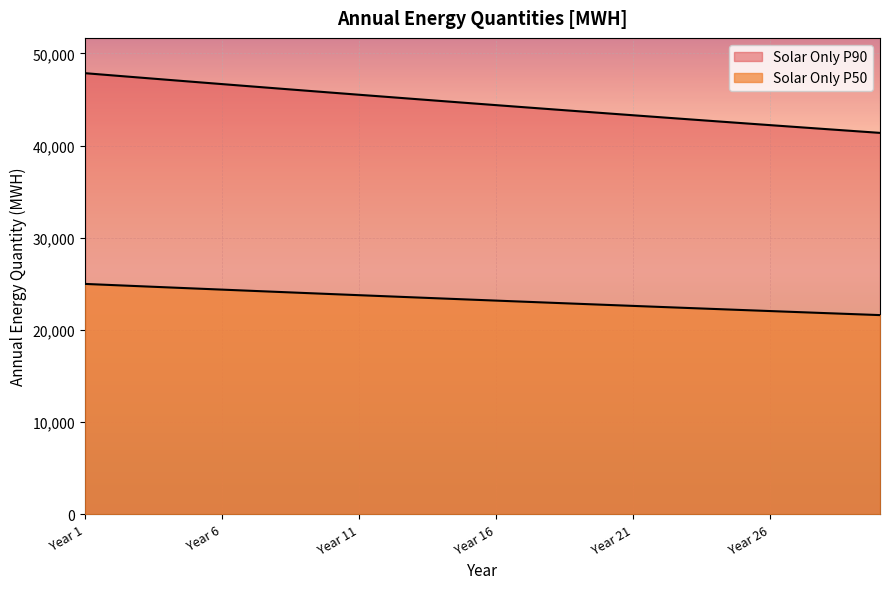

Count the number of categories in the chart.

30